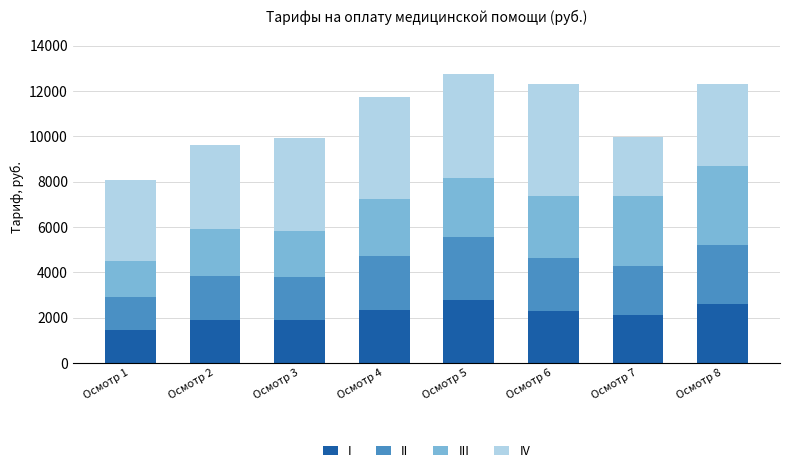

What is the total value across all series at Осмотр 2?

9607